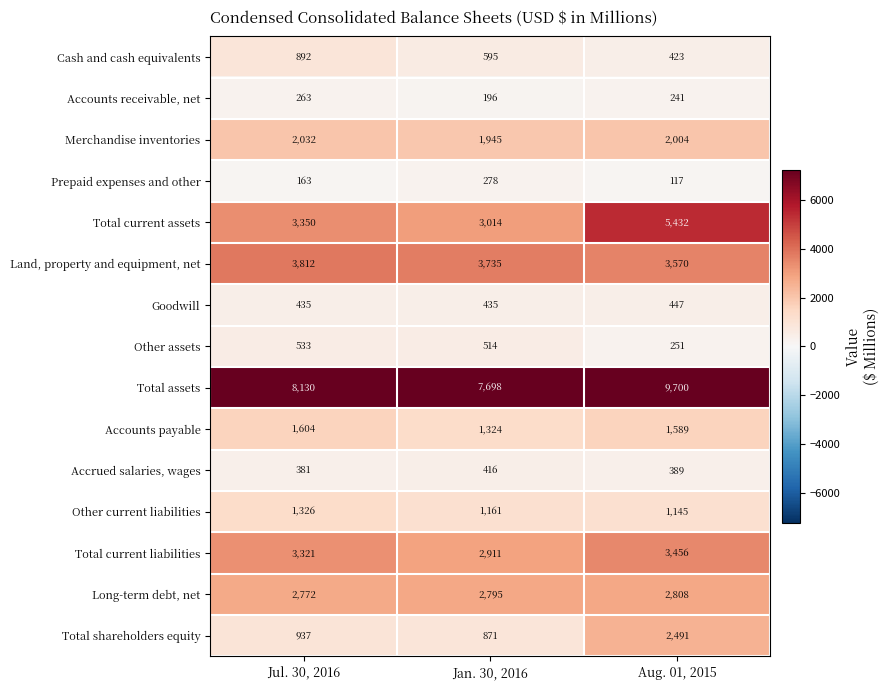

Is it true that Other current liabilities equals 466 at Jan. 30, 2016?

False